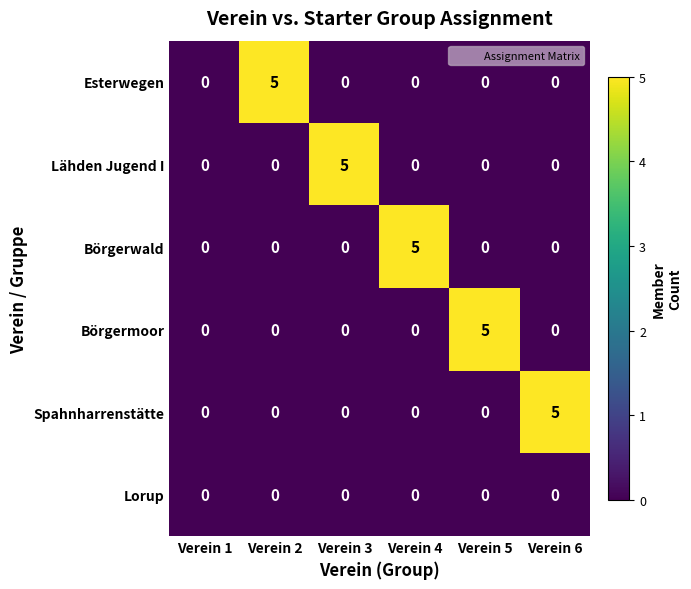

How many distinct data groups are displayed?

6